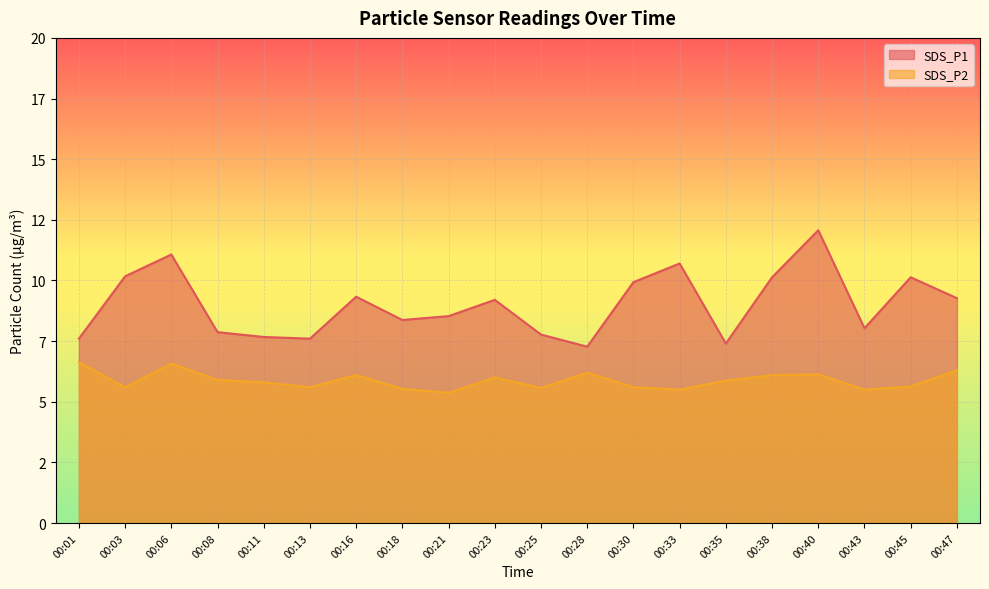

Where is SDS_P1 nearest to the value 9?

00:23